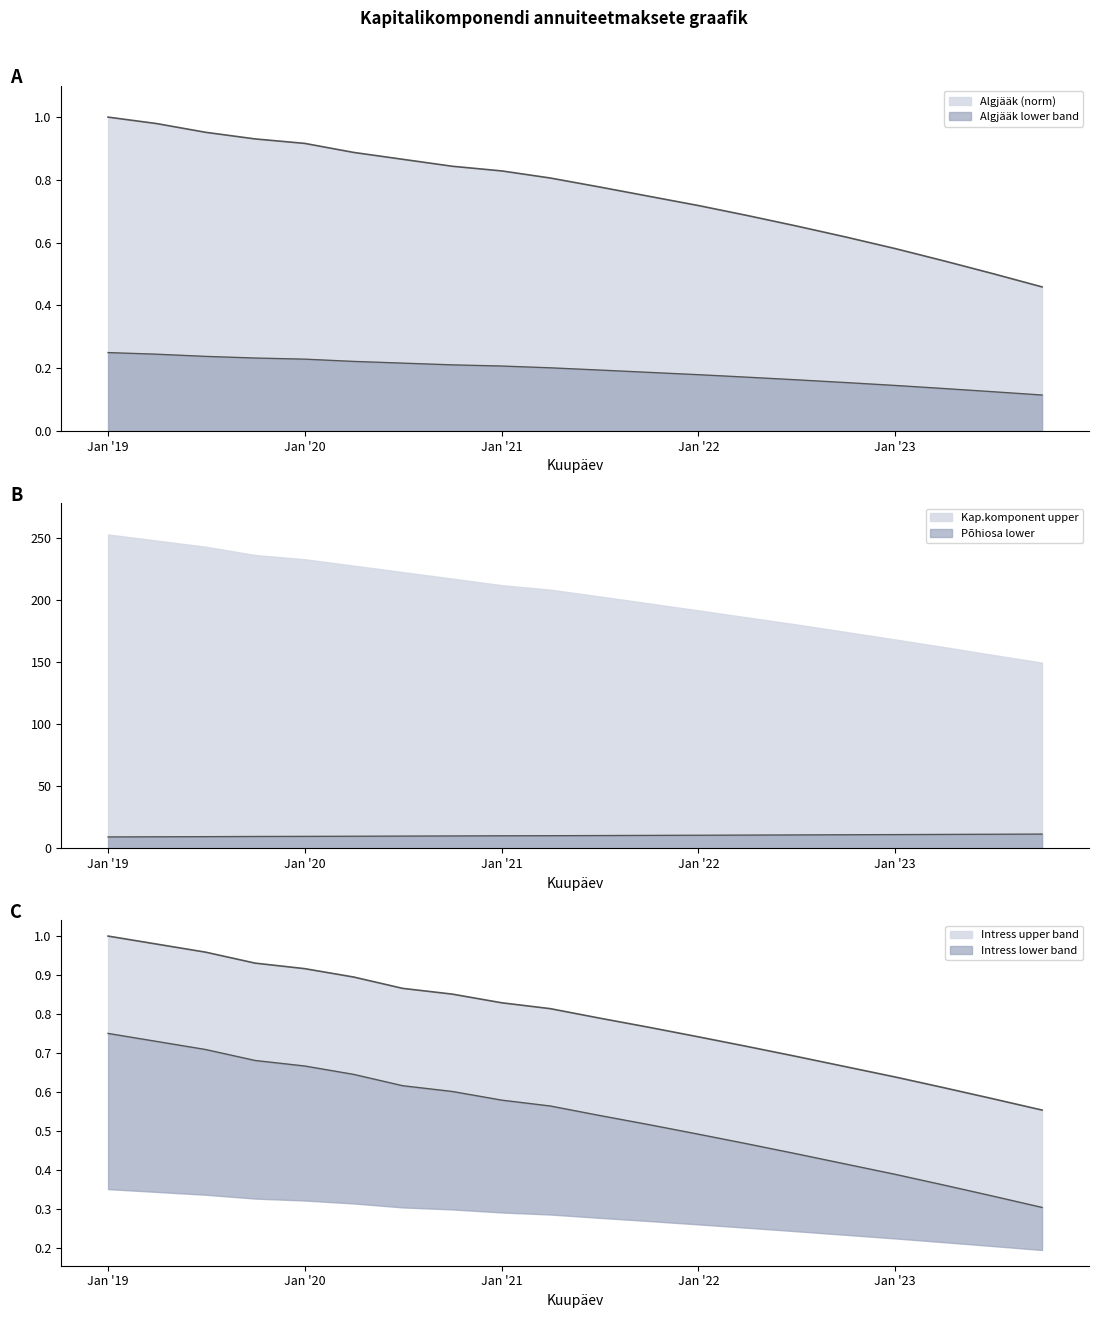

What is the label of the 14th point from the right?

2020-07-01